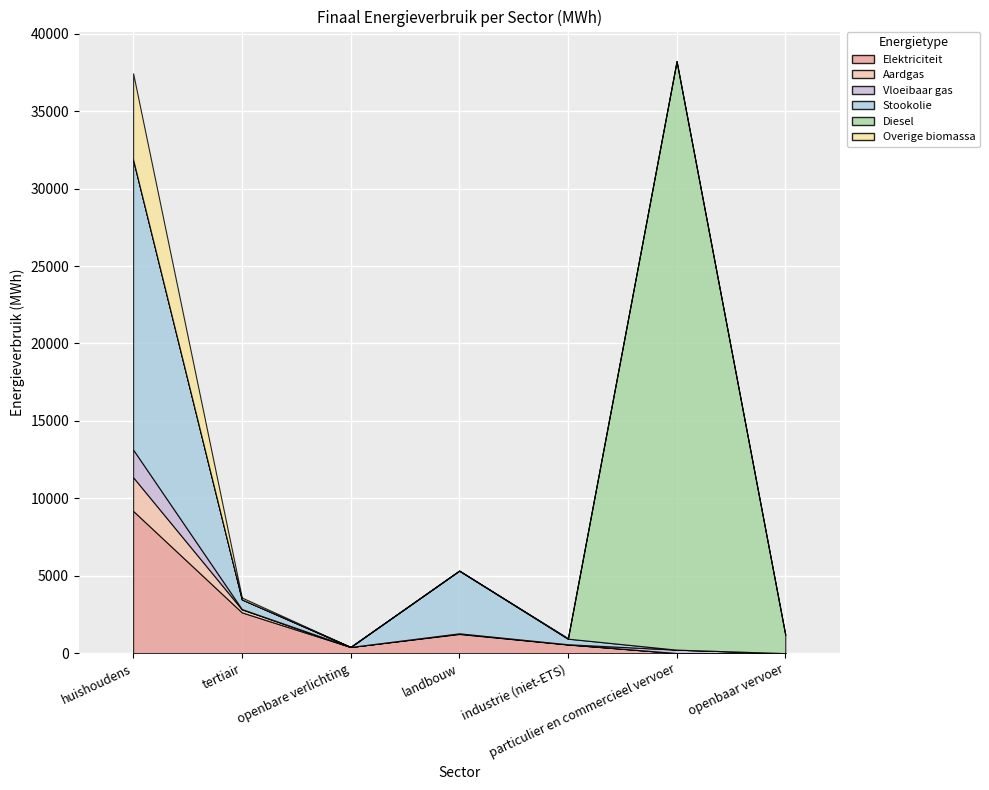

Between particulier en commercieel vervoer and openbaar vervoer, which series saw the biggest shift?

Diesel